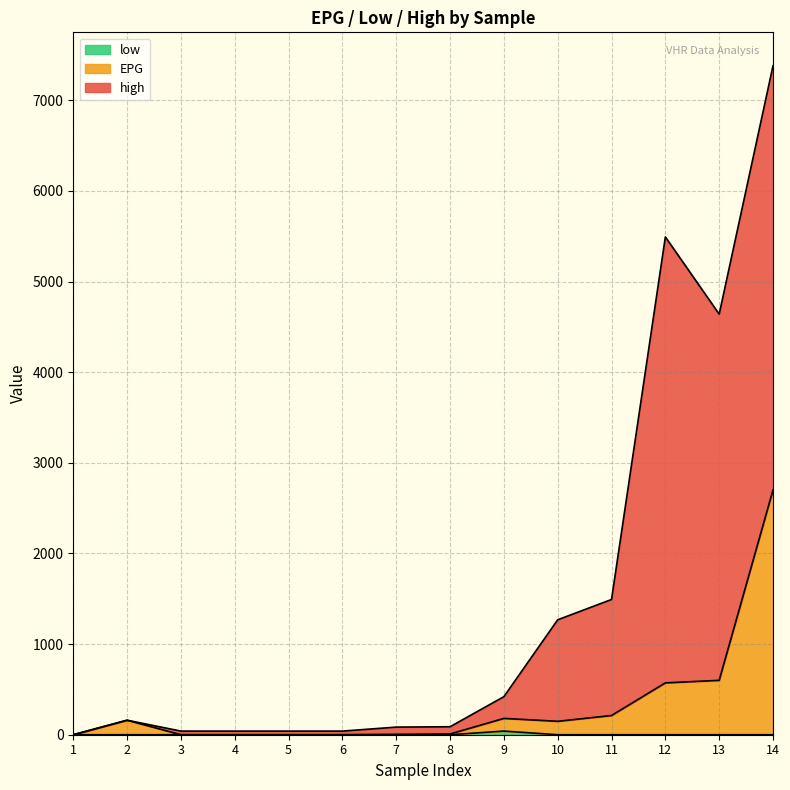

In high, how many points are lower than both neighbors (excluding endpoints)?

1